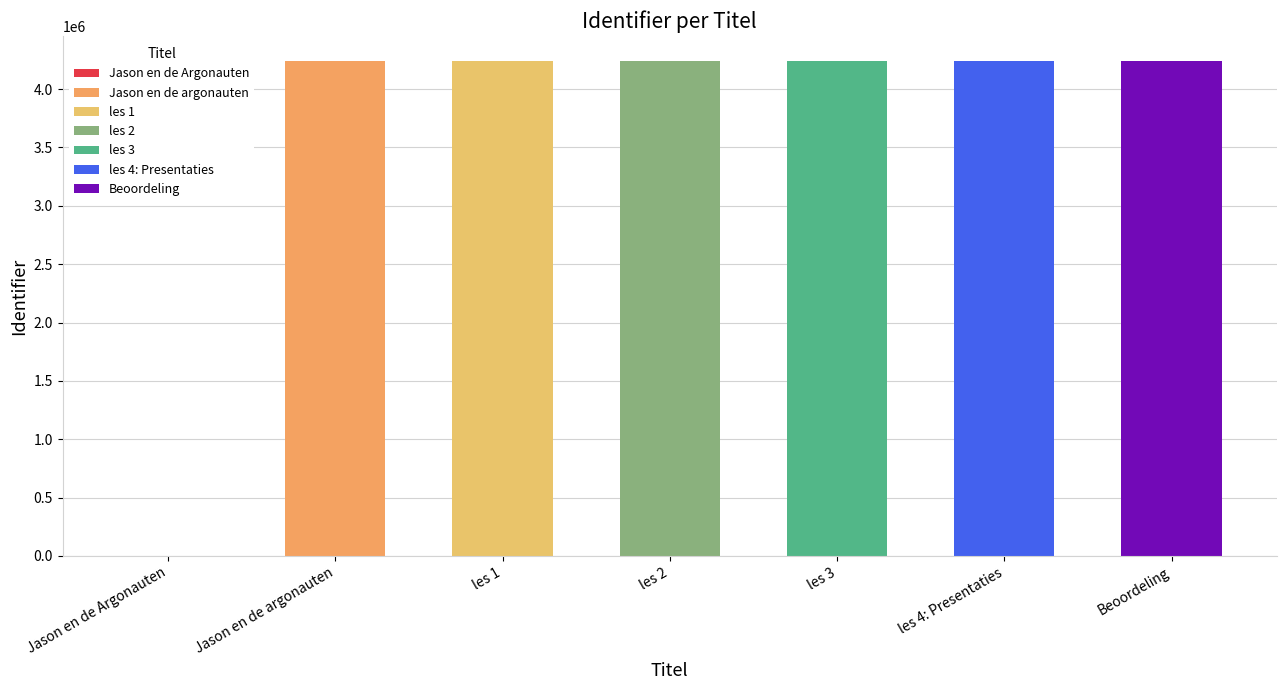

Is it true that the value at Beoordeling is 2776597?

False